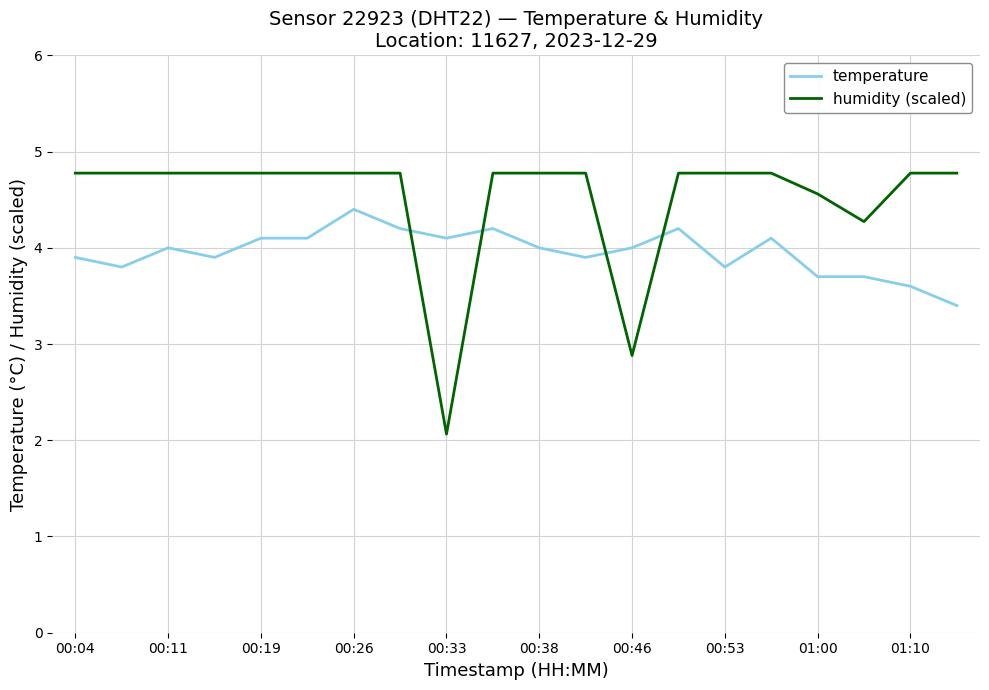

True or false: humidity (scaled) and temperature intersect in this chart.

True